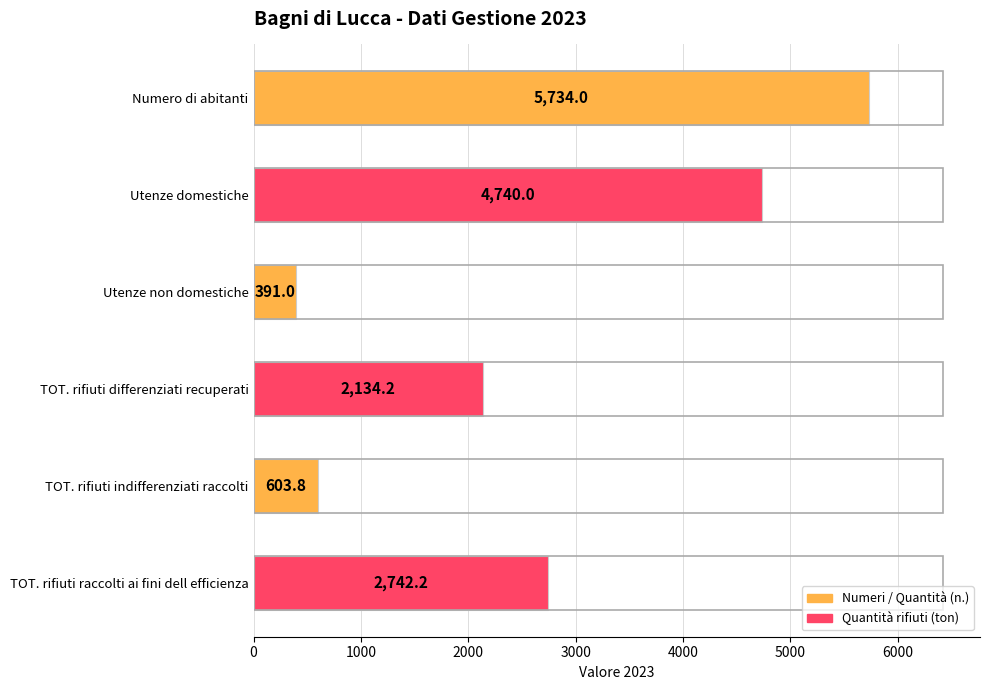

Approximately how many times larger is the value at Numero di abitanti compared to TOT. rifiuti differenziati recuperati?

2.7